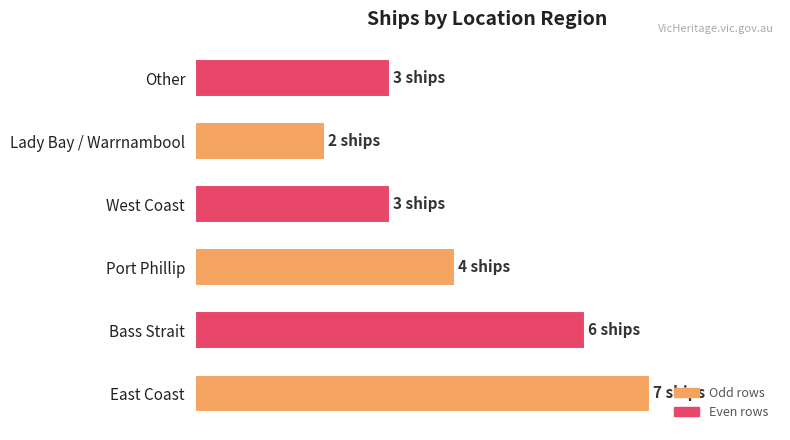

Count the number of categories in the chart.

6